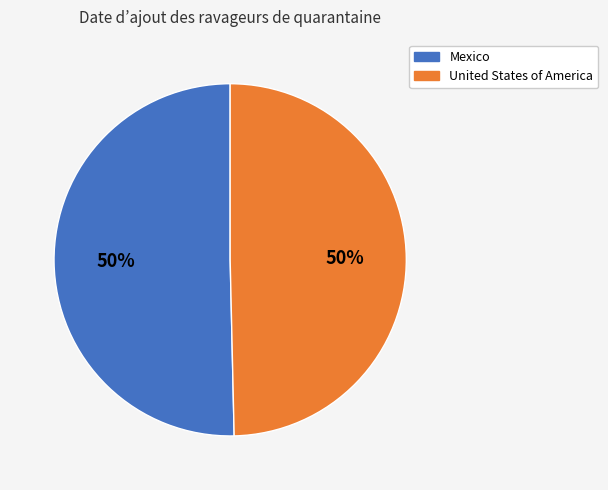

To the nearest percent, what is the average slice percentage?

50%